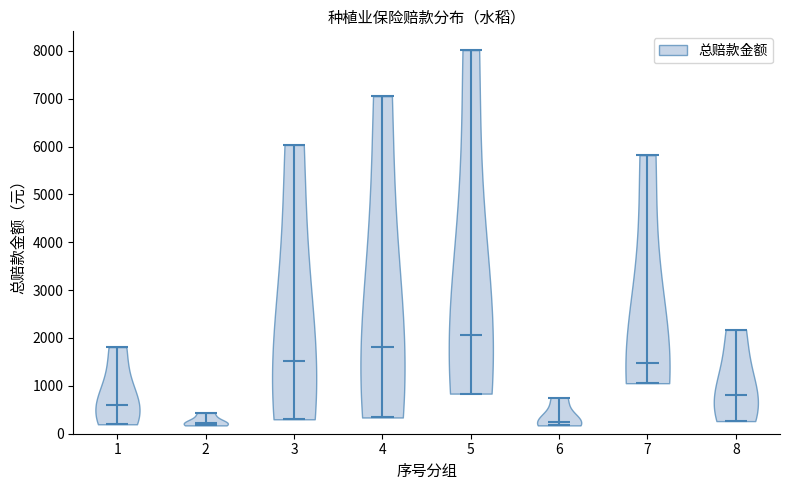

What is the highest point the violin at x = 4 reaches on the y-axis? The values are not printed on the chart, so give them approximately, as read against the axis.

7100